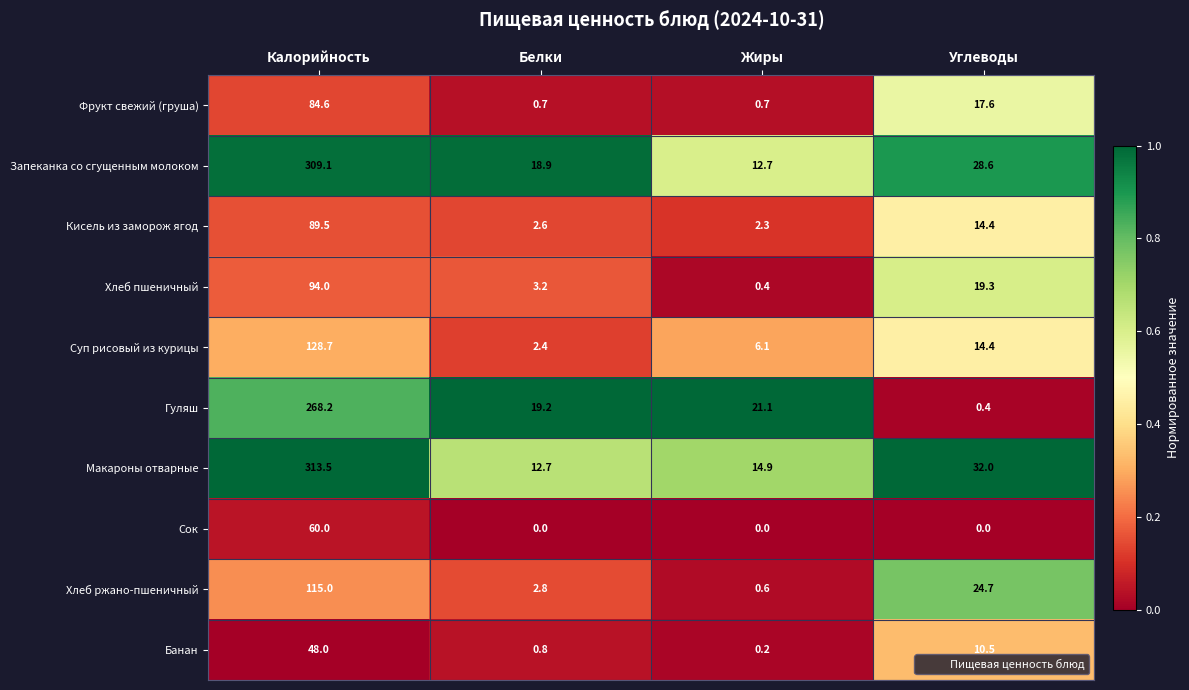

The Сок series shows 16.5 at Калорийность. True or false?

False